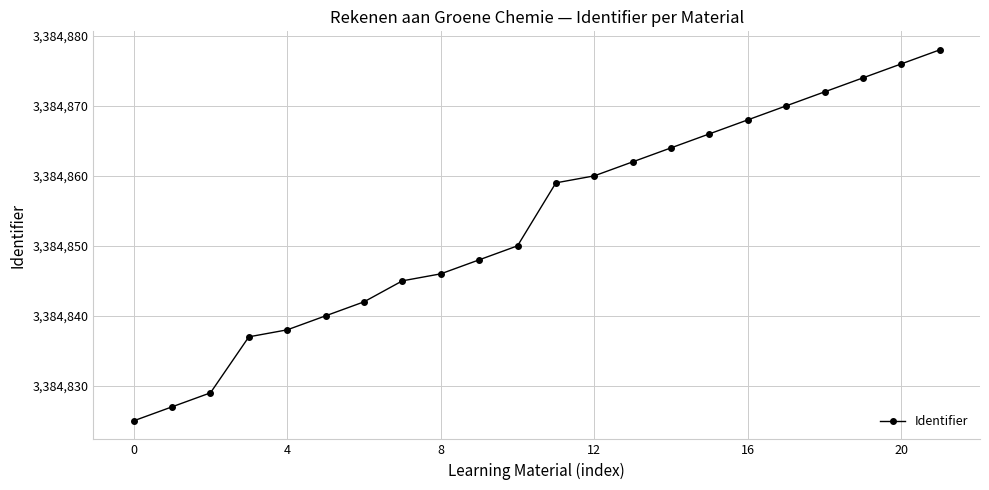

What is the value of the 14th point from the left?

3384862